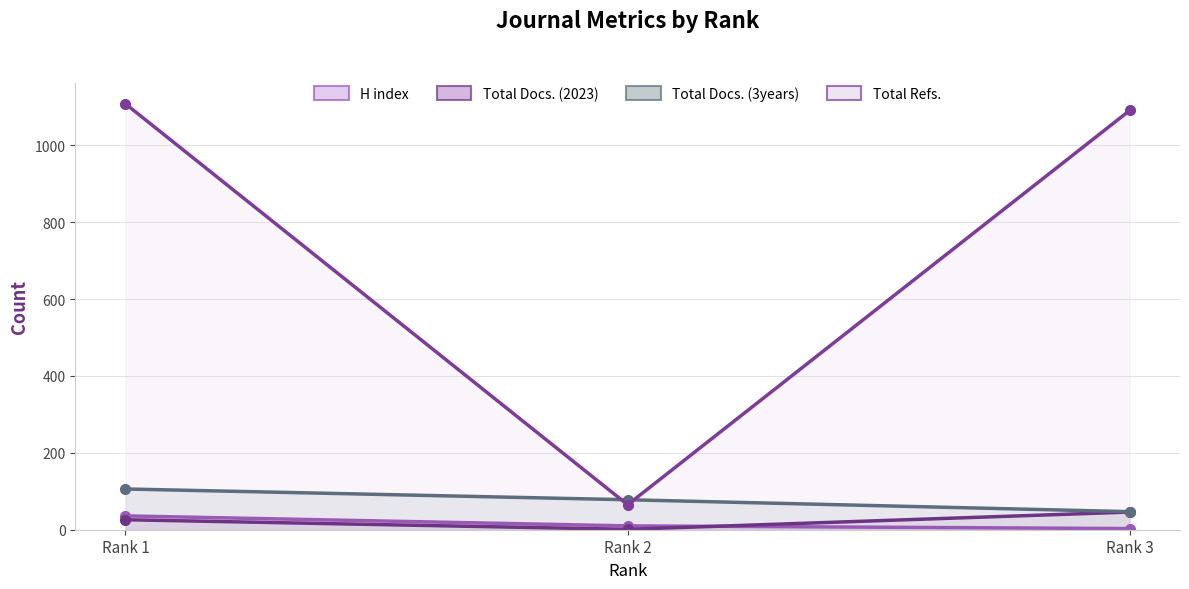

What is the difference between the maximum and minimum values in the Total Docs. (2023) series?

45